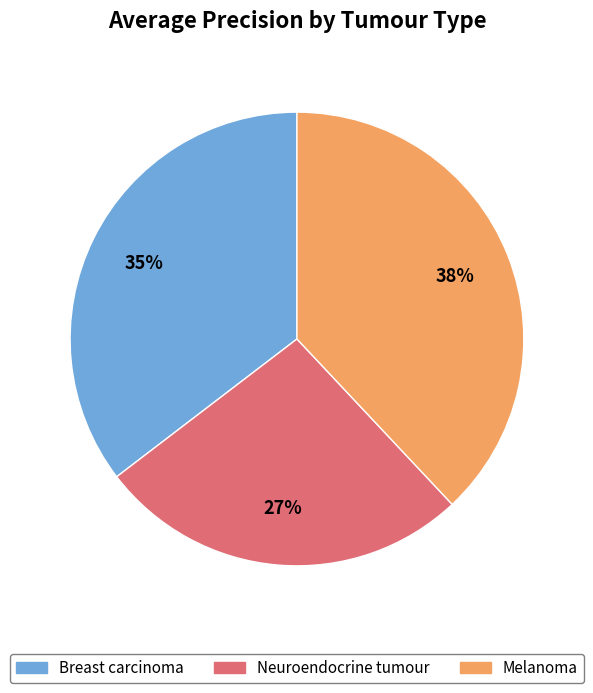

Which category has the smallest portion of the pie?

Neuroendocrine tumour